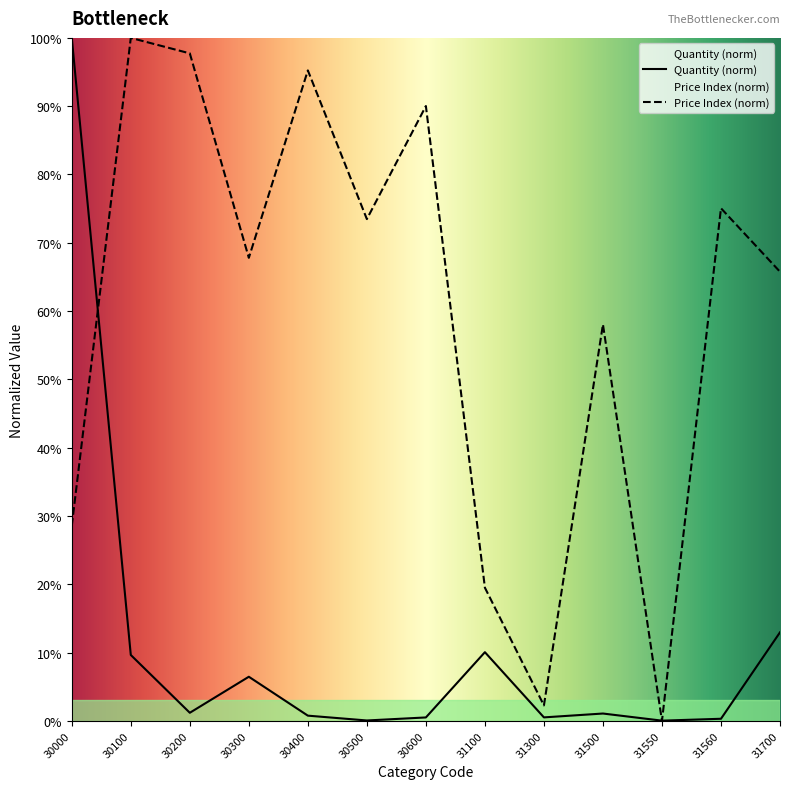

Reading left to right, list all the values displayed in this chart.

Quantity: 30000=100.0	30100=9.7	30200=1.2	30300=6.5	30400=0.8	30500=0.1	30600=0.5	31100=10.1	31300=0.5	31500=1.1	31550=0.0	31560=0.3	31700=13.0
Price Index: 30000=28.6	30100=100.0	30200=97.7	30300=67.8	30400=95.2	30500=73.5	30600=90.0	31100=19.5	31300=2.3	31500=58.0	31550=0.0	31560=75.1	31700=65.8